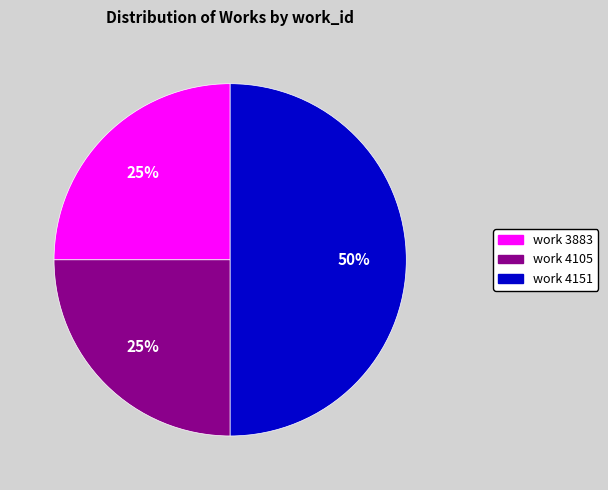

To the nearest percent, what portion does work 4151 represent?

50%